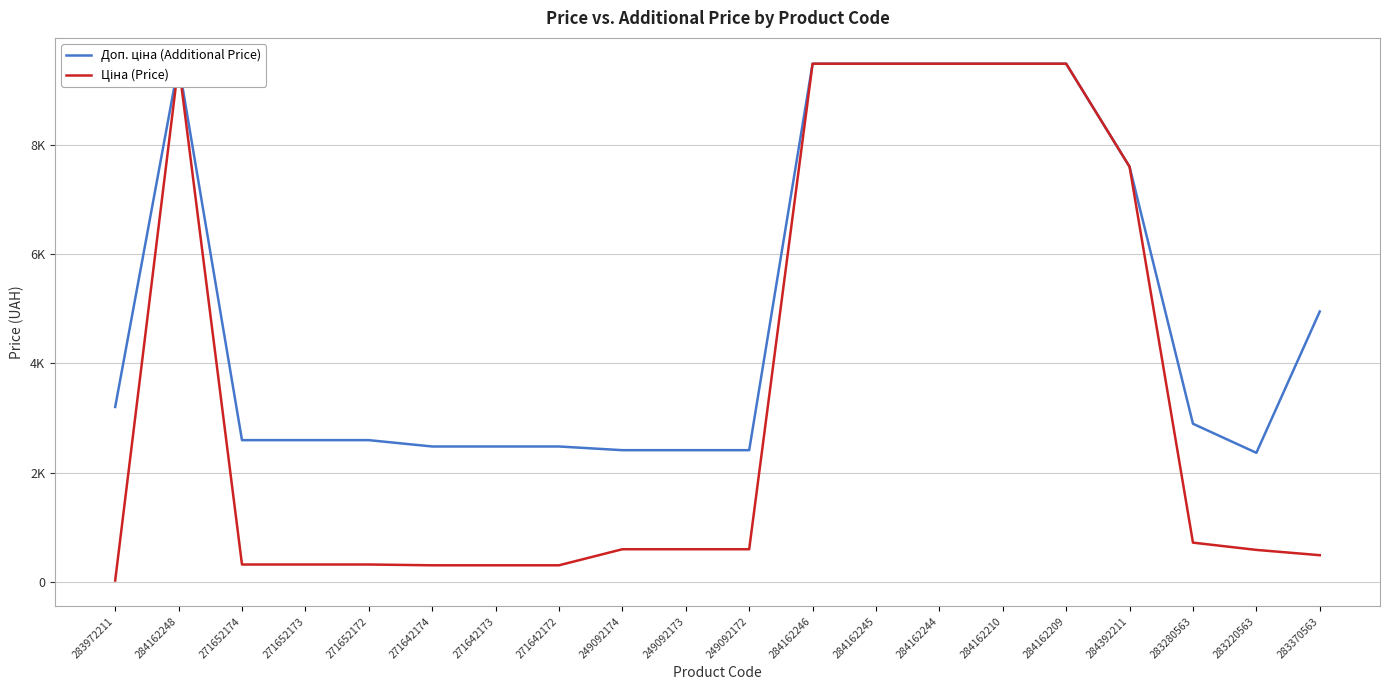

What is the value of the Доп. ціна (Additional Price) point at the 5th from the left?

2598.3